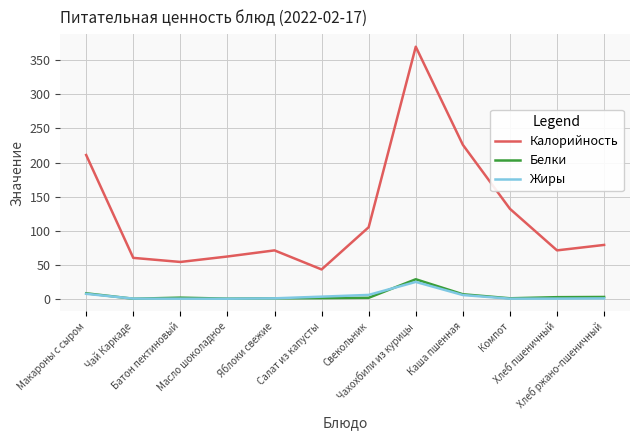

True or false: Жиры has a value of 0.1 at Батон пектиновый.

True